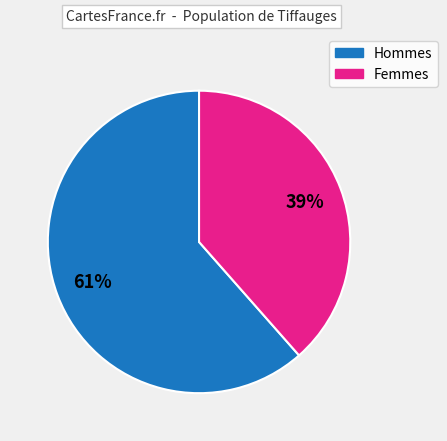

Is there a majority slice in this chart?

Yes